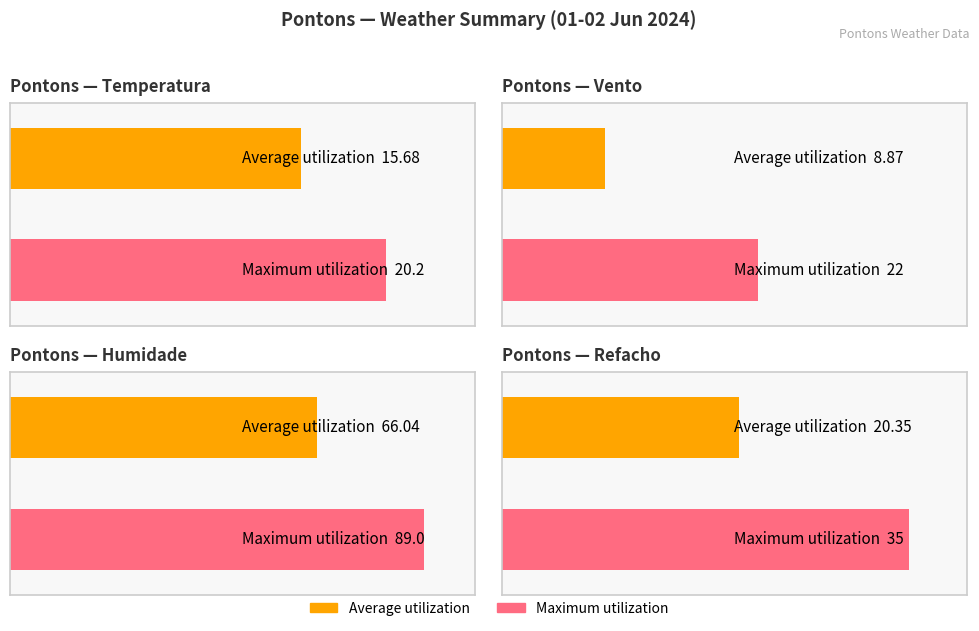

Which series has the largest range (max minus min)?

Humidade (%)